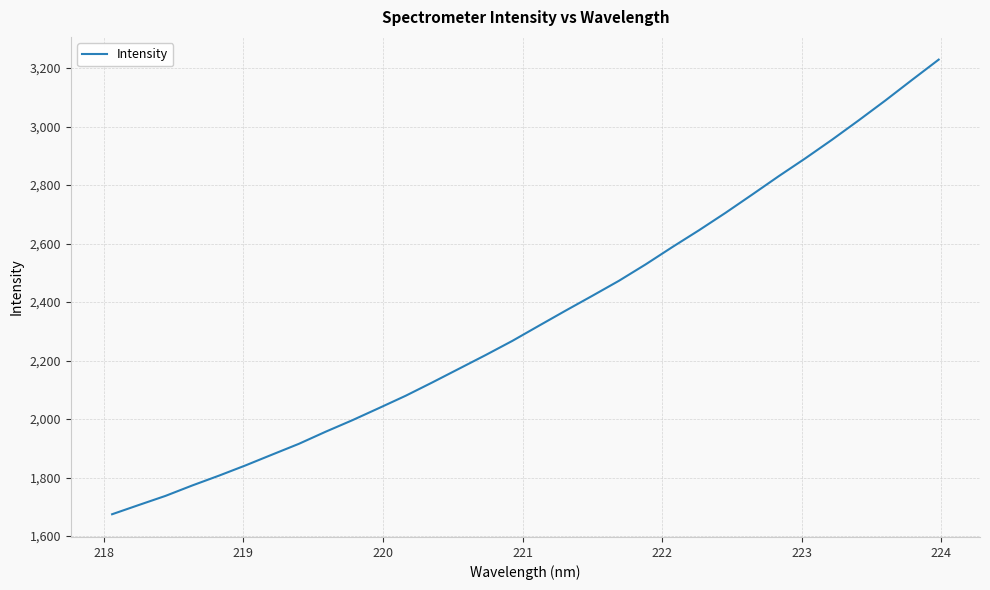

What is the minimum value shown in the chart?

1674.4